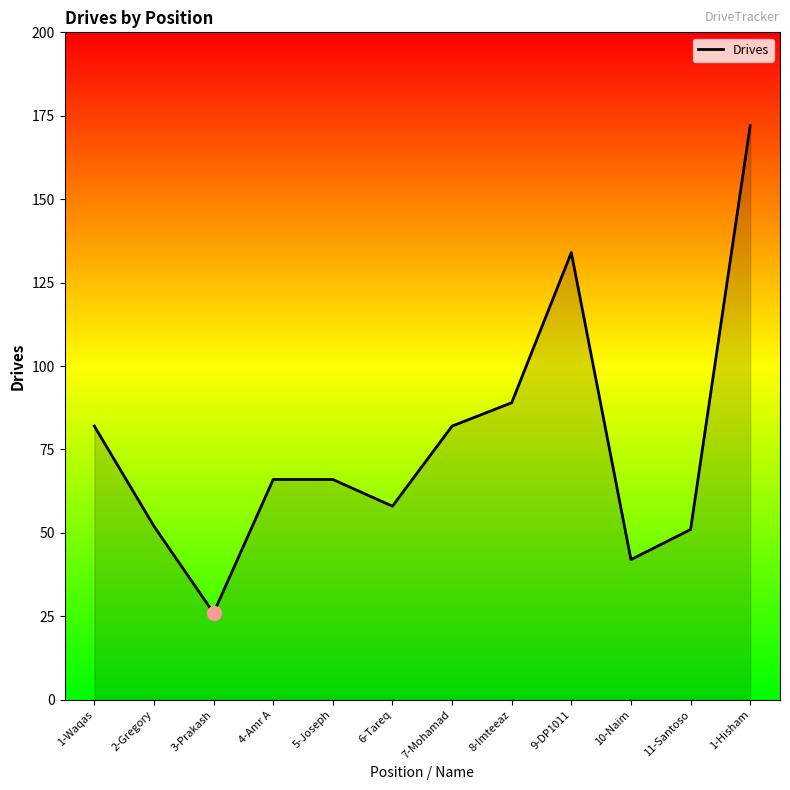

At which category does the data reach its first local valley?

3-Prakash